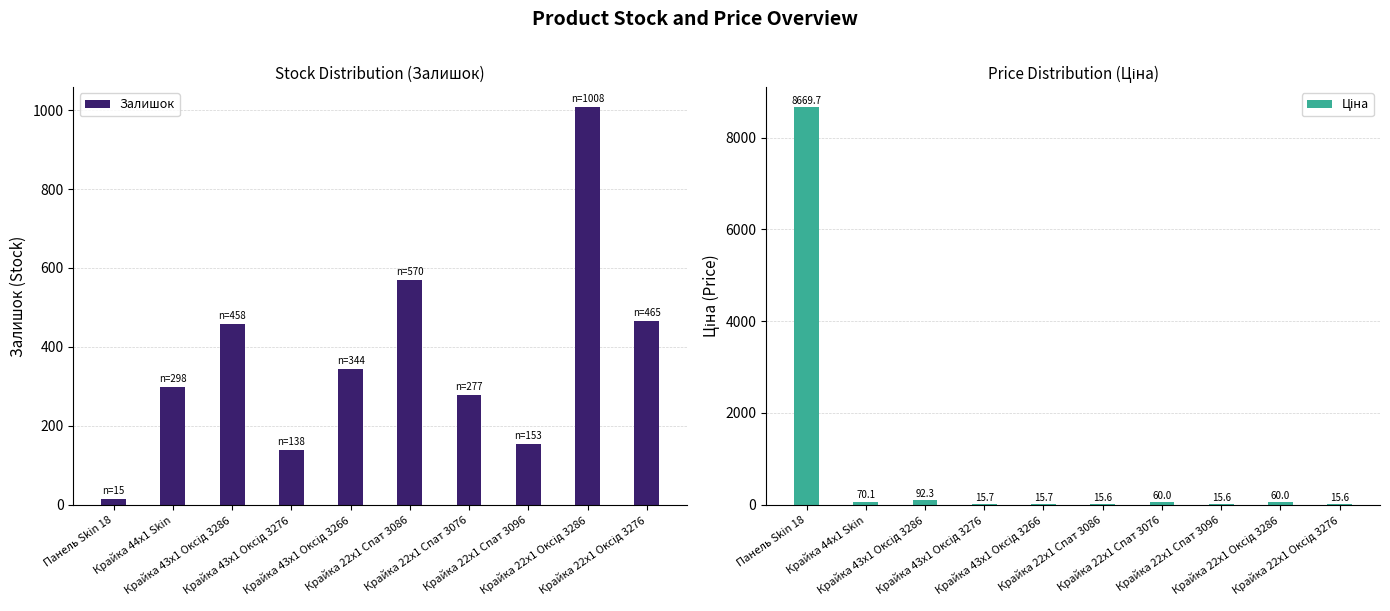

The value of Ціна at Панель Skin 18 is 13869.0. True or false?

False